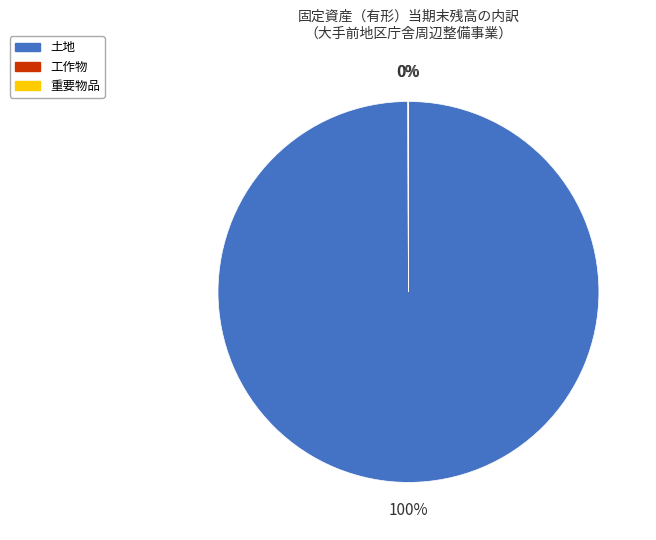

Which category accounts for the majority?

土地